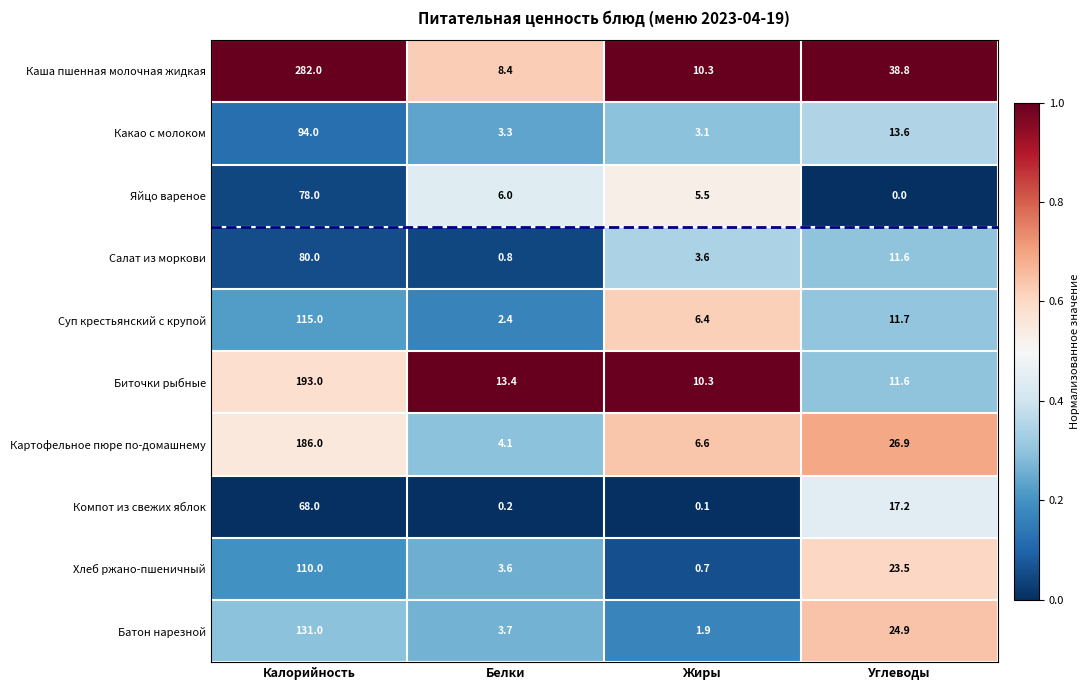

List the series in order of their peak value, highest first.

Каша пшенная молочная жидкая, Биточки рыбные, Картофельное пюре по-домашнему, Батон нарезной, Суп крестьянский с крупой, Хлеб ржано-пшеничный, Какао с молоком, Салат из моркови, Яйцо вареное, Компот из свежих яблок